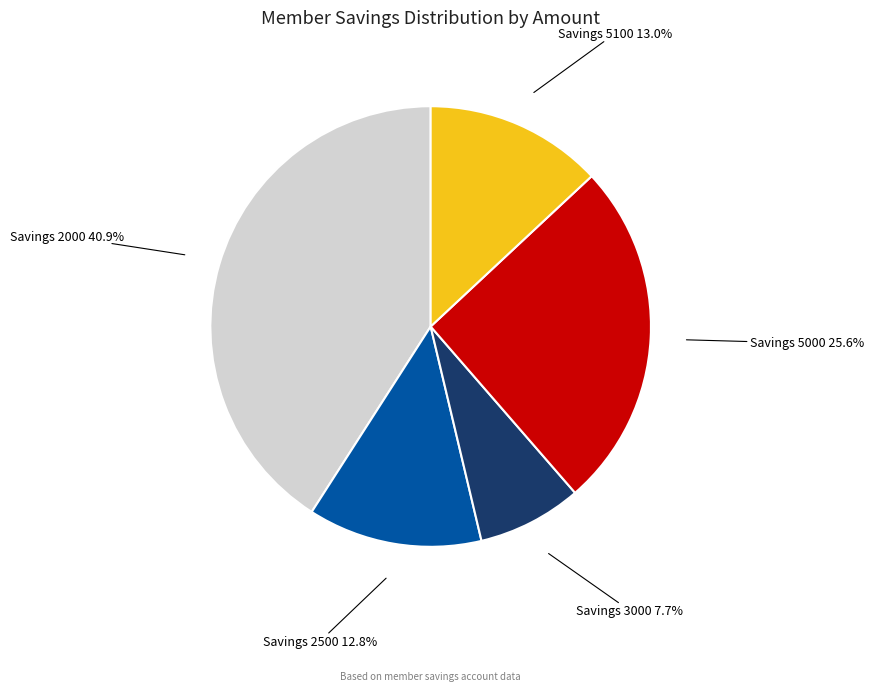

To the nearest percent, what is the difference between the largest and smallest slice percentages?

33%